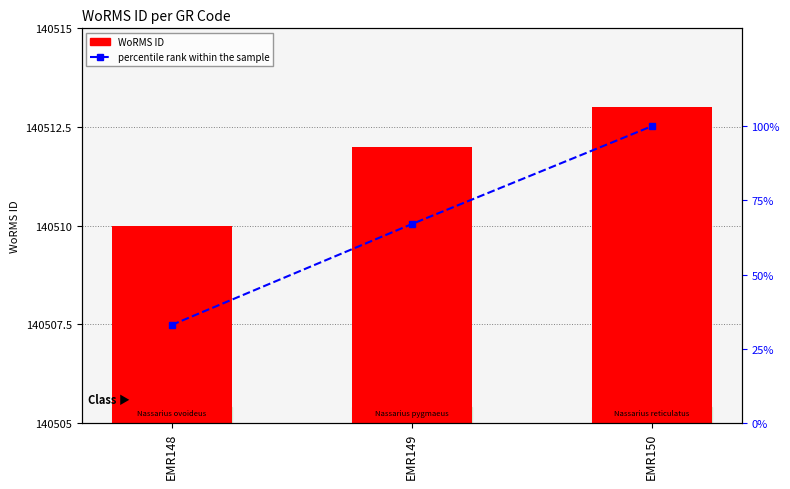

How many data points in percentile rank within the sample are less than 67?

1